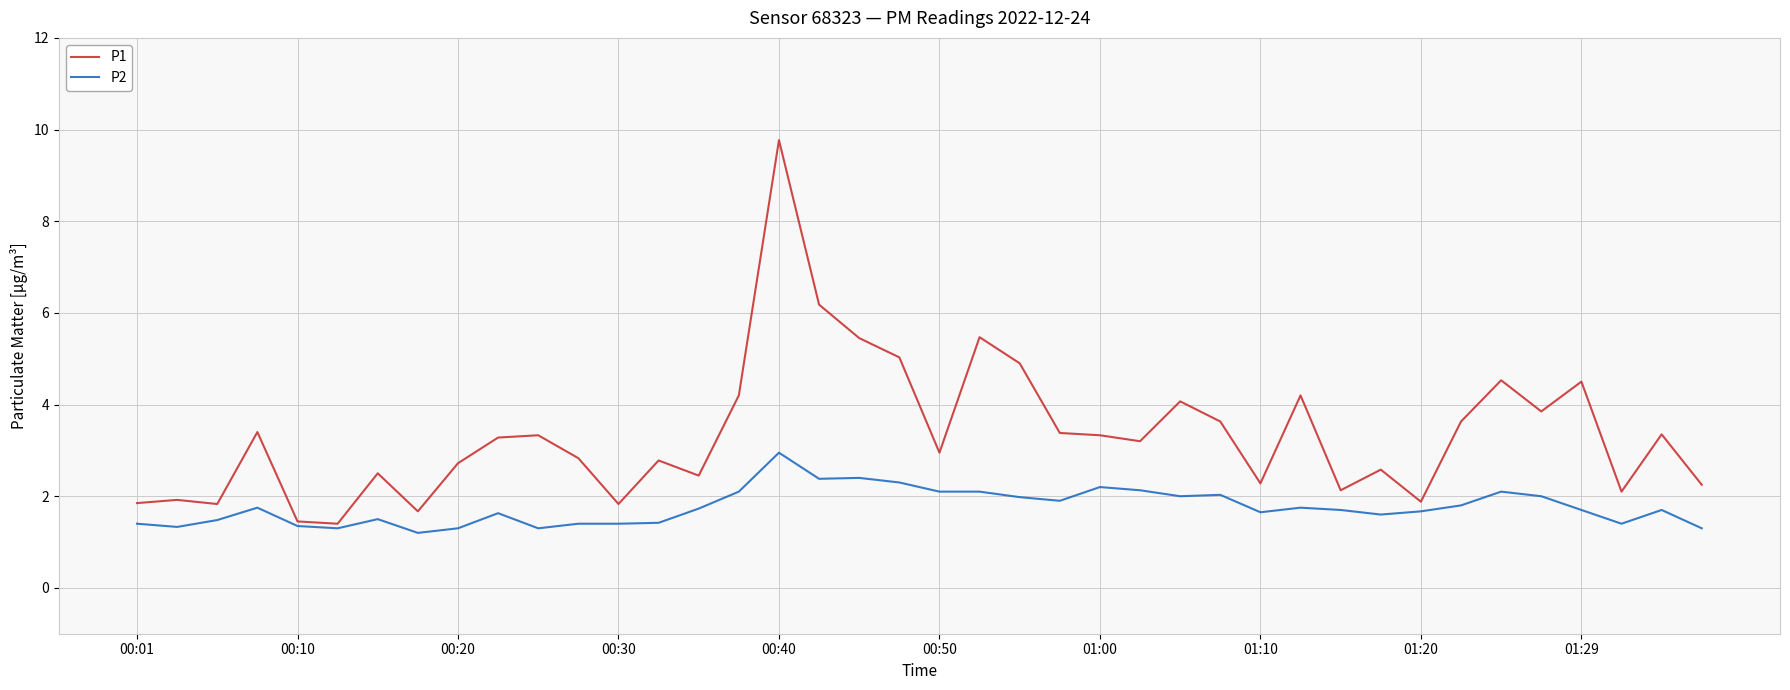

Does the chart have visible grid lines?

Yes